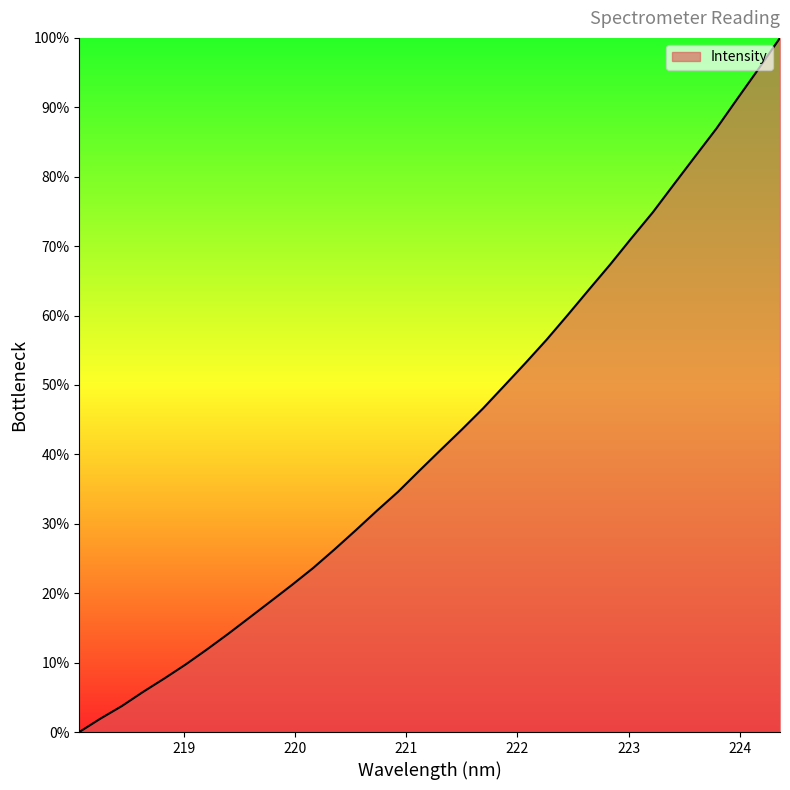

What is the greatest value displayed?

100.0